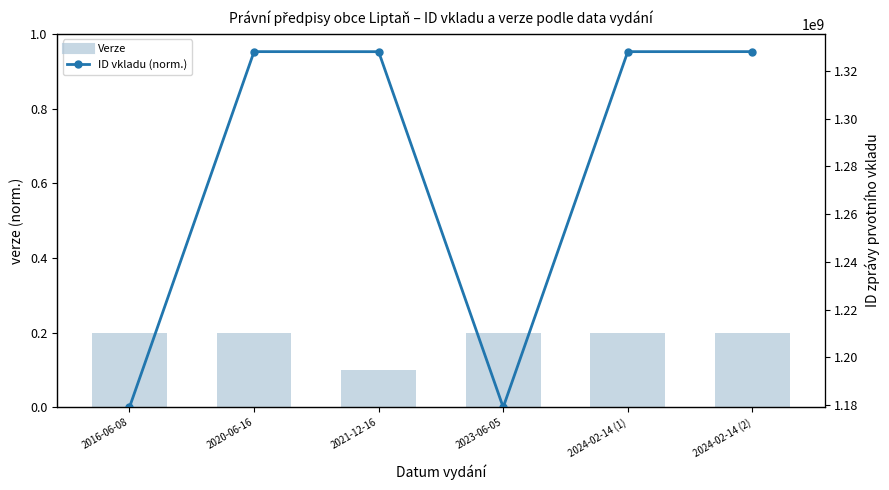

Which has a higher value, 2020-06-16 or 2024-02-14 (2)?

2020-06-16